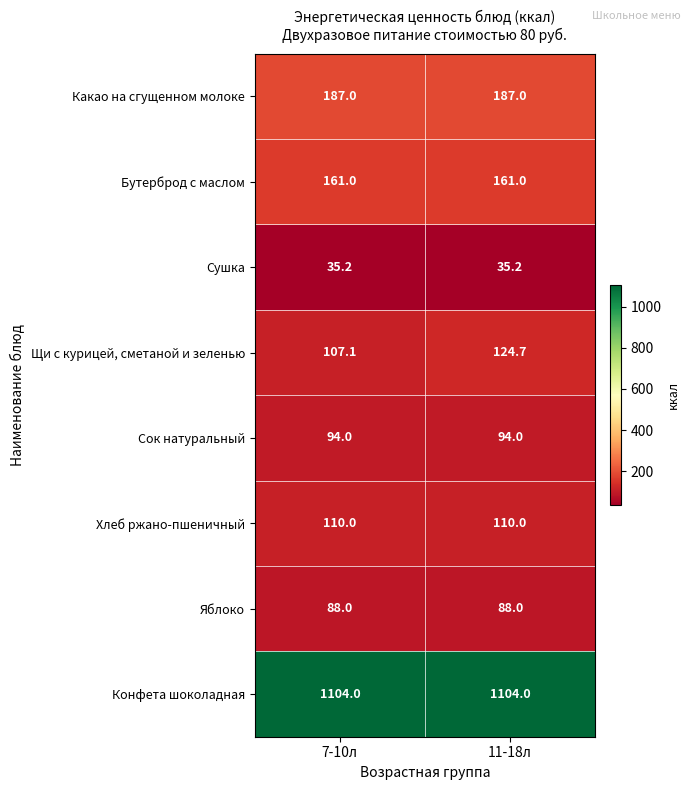

Reading left to right, extract all data points from this chart.

Какао на сгущенном молоке: 187.0	187.0
Бутерброд с маслом: 161.0	161.0
Сушка: 35.2	35.2
Щи с курицей, сметаной и зеленью: 107.1	124.7
Сок натуральный: 94.0	94.0
Хлеб ржано-пшеничный: 110.0	110.0
Яблоко: 88.0	88.0
Конфета шоколадная: 1104.0	1104.0